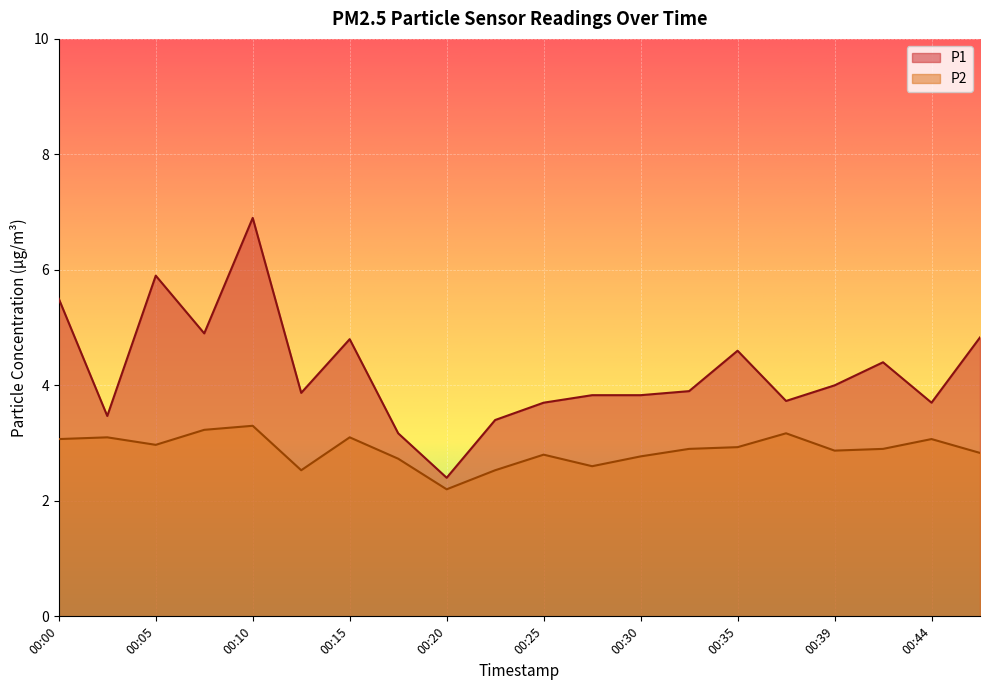

How many lines are shown in the chart?

2